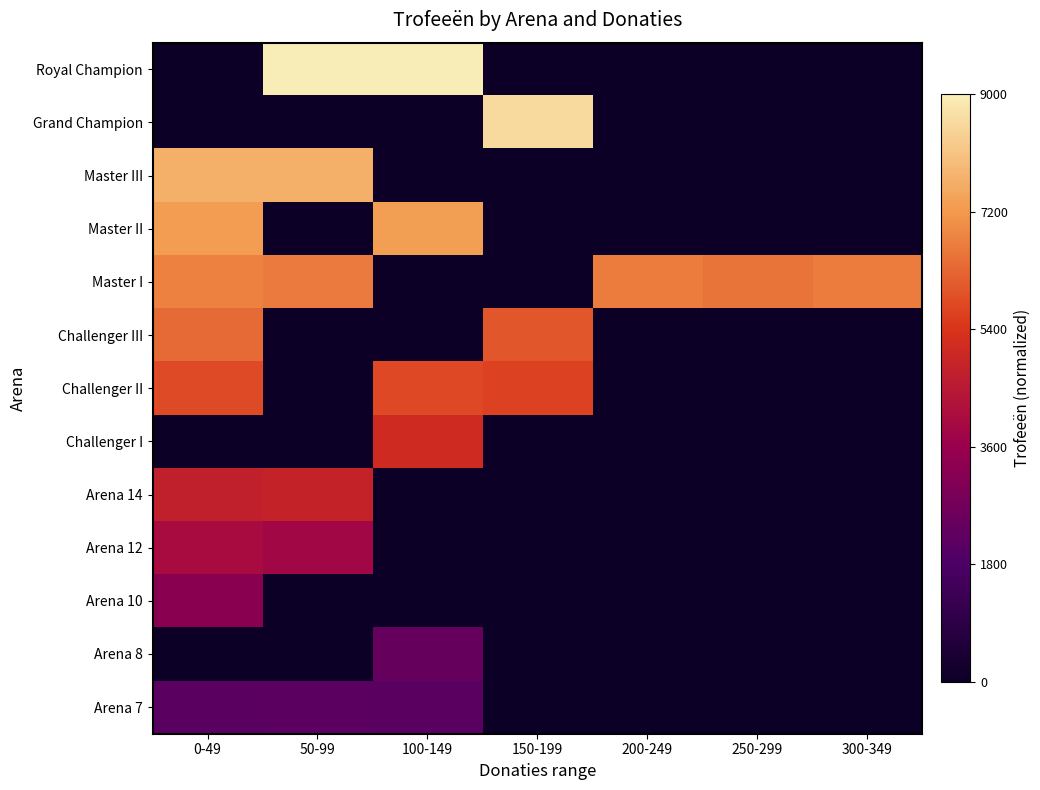

Reading left to right, list all the values displayed in this chart.

Royal Champion: 0-49=0.0	50-99=1.0	100-149=1.0	150-199=0.0	200-249=0.0	250-299=0.0	300-349=0.0
Grand Champion: 0-49=0.0	50-99=0.0	100-149=0.0	150-199=1.0	200-249=0.0	250-299=0.0	300-349=0.0
Master III: 0-49=0.9	50-99=0.9	100-149=0.0	150-199=0.0	200-249=0.0	250-299=0.0	300-349=0.0
Master II: 0-49=0.8	50-99=0.0	100-149=0.8	150-199=0.0	200-249=0.0	250-299=0.0	300-349=0.0
Master I: 0-49=0.8	50-99=0.7	100-149=0.0	150-199=0.0	200-249=0.7	250-299=0.7	300-349=0.7
Challenger III: 0-49=0.7	50-99=0.0	100-149=0.0	150-199=0.7	200-249=0.0	250-299=0.0	300-349=0.0
Challenger II: 0-49=0.6	50-99=0.0	100-149=0.6	150-199=0.6	200-249=0.0	250-299=0.0	300-349=0.0
Challenger I: 0-49=0.0	50-99=0.0	100-149=0.6	150-199=0.0	200-249=0.0	250-299=0.0	300-349=0.0
Arena 14: 0-49=0.5	50-99=0.5	100-149=0.0	150-199=0.0	200-249=0.0	250-299=0.0	300-349=0.0
Arena 12: 0-49=0.4	50-99=0.4	100-149=0.0	150-199=0.0	200-249=0.0	250-299=0.0	300-349=0.0
Arena 10: 0-49=0.4	50-99=0.0	100-149=0.0	150-199=0.0	200-249=0.0	250-299=0.0	300-349=0.0
Arena 8: 0-49=0.0	50-99=0.0	100-149=0.3	150-199=0.0	200-249=0.0	250-299=0.0	300-349=0.0
Arena 7: 0-49=0.2	50-99=0.2	100-149=0.2	150-199=0.0	200-249=0.0	250-299=0.0	300-349=0.0